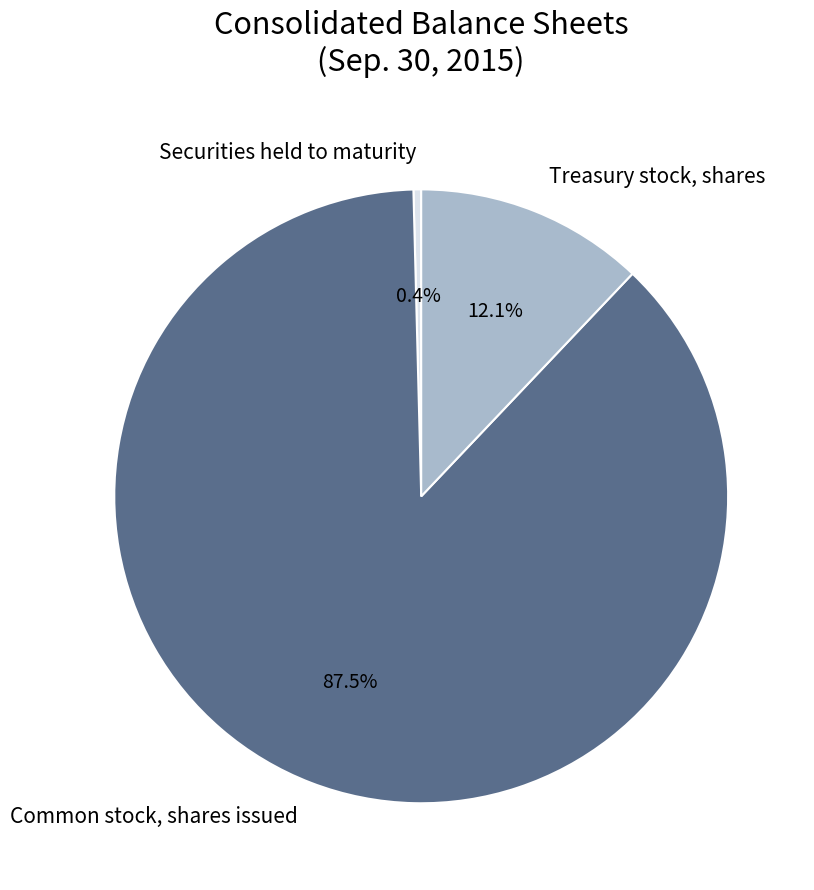

To the nearest percent, what is the difference between the largest and smallest slice percentages?

87%